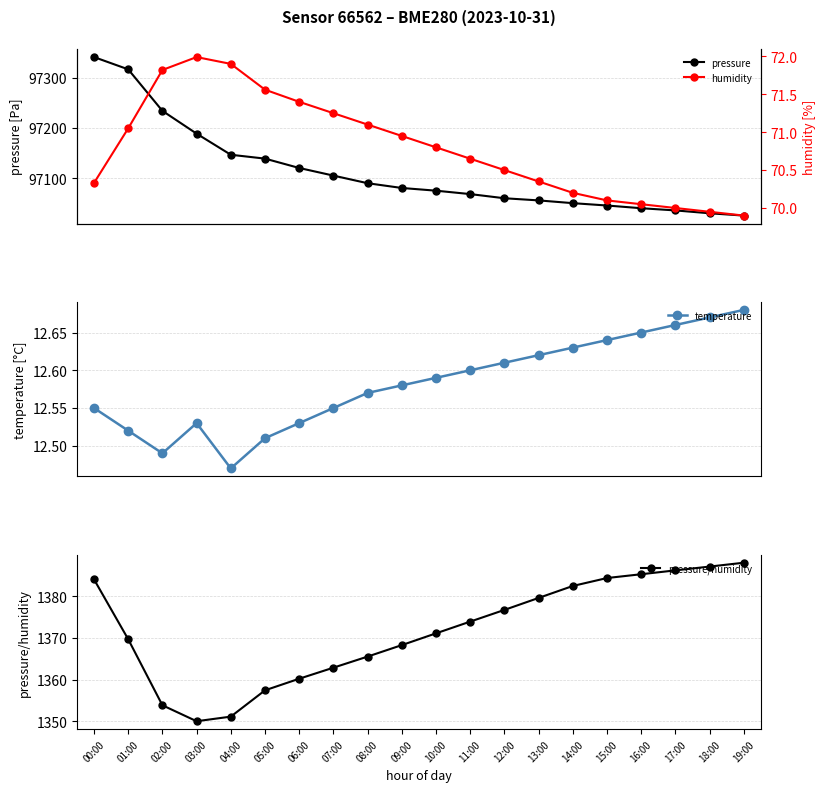

What is the average value of the pressure/humidity series?

1371.9